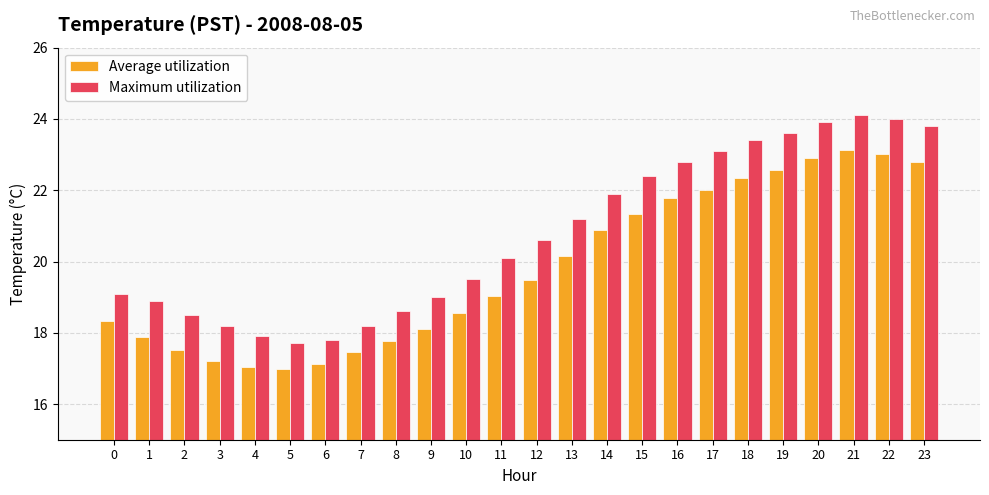

Is the value of Maximum utilization at 14 greater than the value of Average utilization at 19?

No